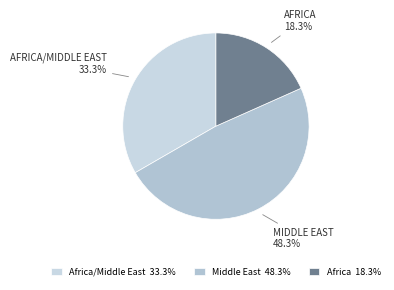

Rank the categories by value from highest to lowest.

Middle East 48.3%, Africa/Middle East 33.3%, Africa 18.3%